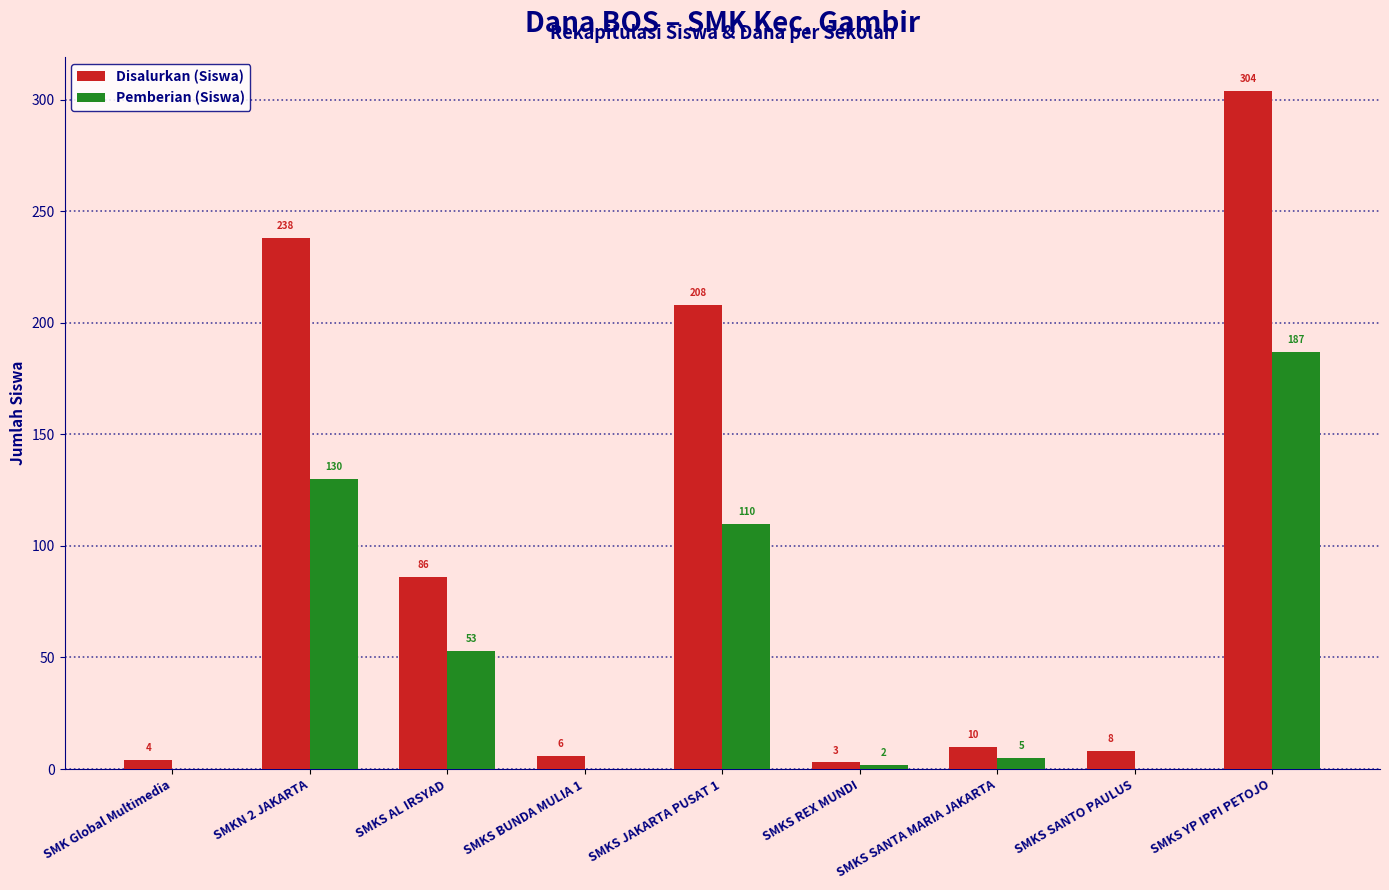

Between SMKN 2 JAKARTA and SMKS SANTA MARIA JAKARTA, which series saw the biggest shift?

Disalurkan (Siswa)